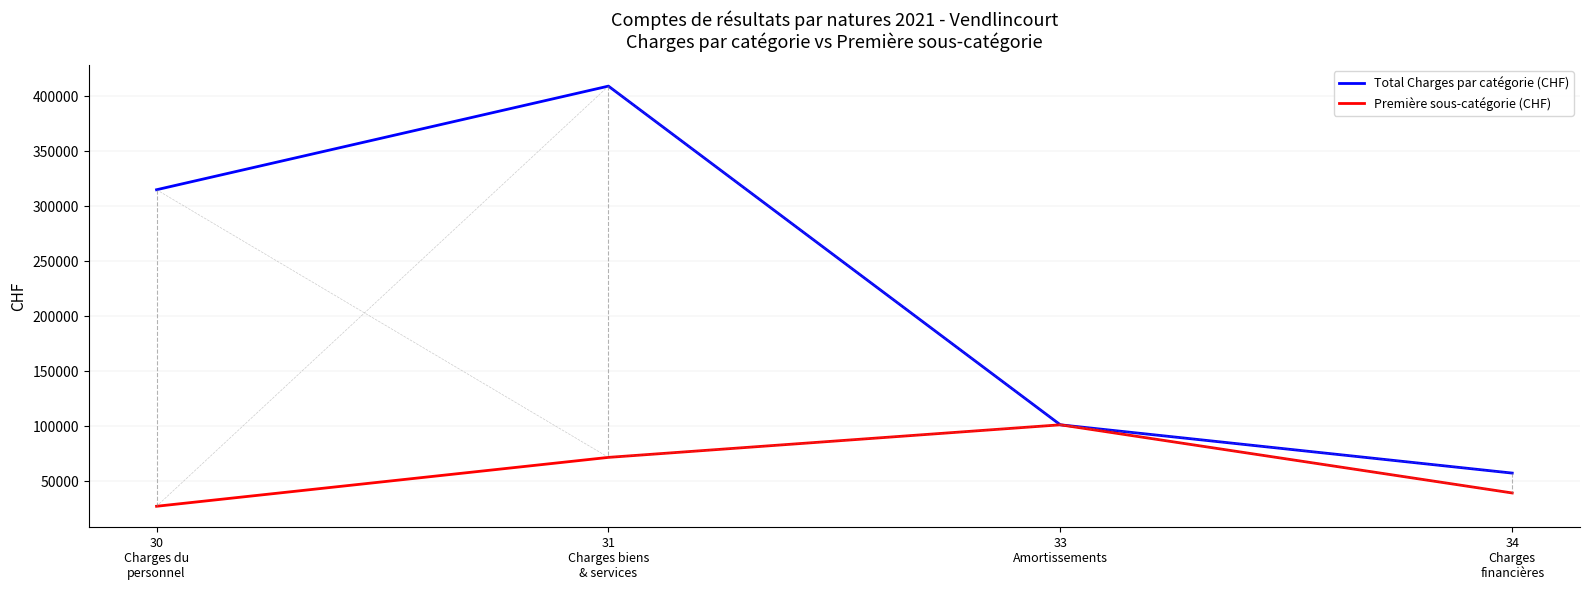

List the series in order of their peak value, highest first.

Total Charges par catégorie (CHF), Première sous-catégorie (CHF)